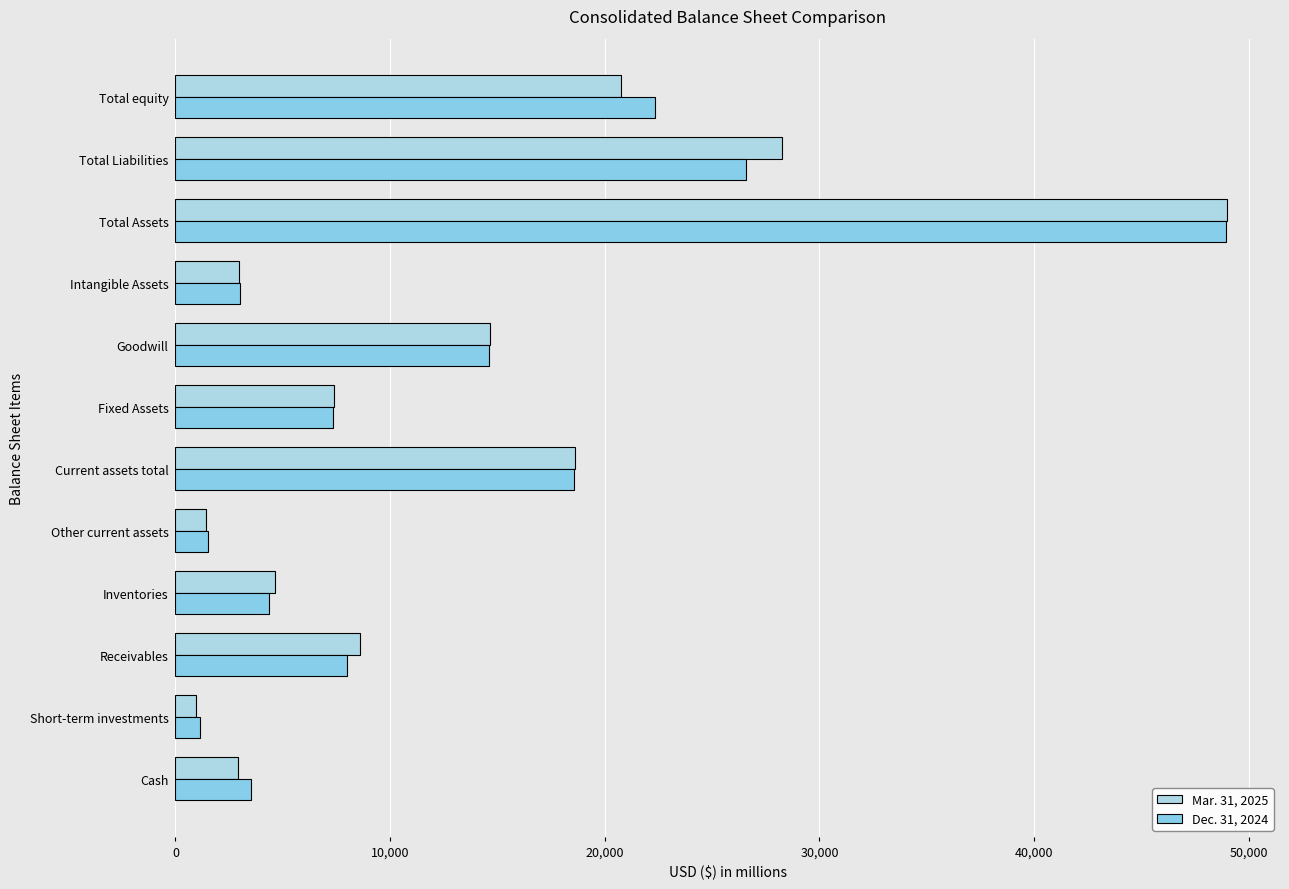

What is the smallest value displayed?

961